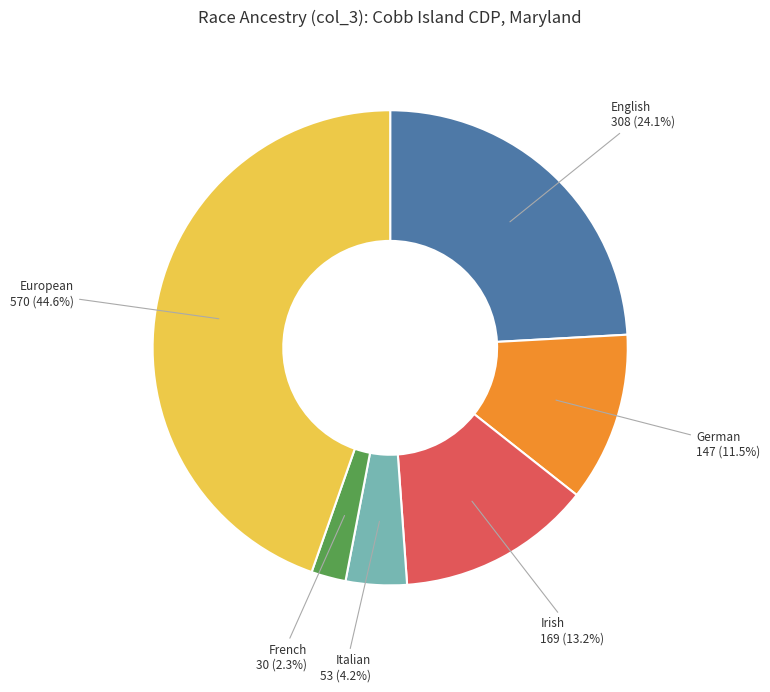

How many slices are in this pie chart?

6